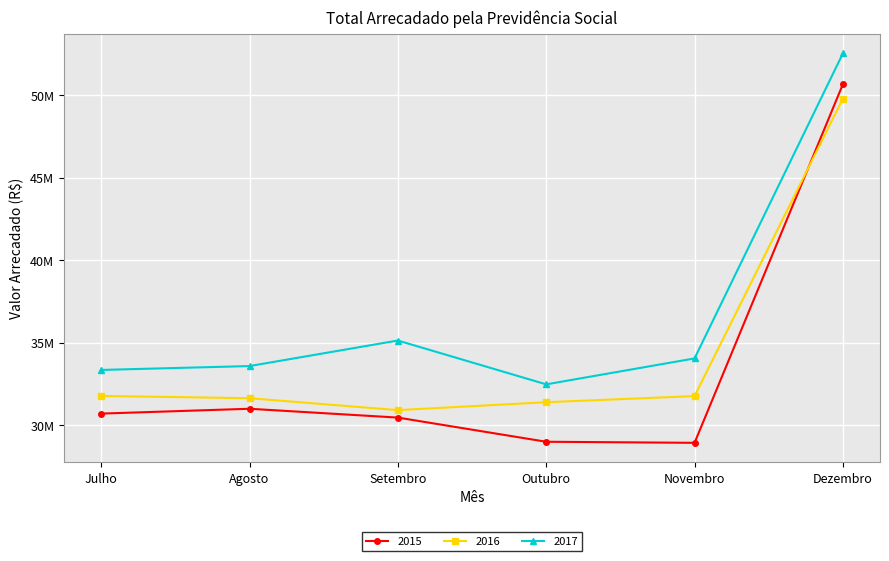

At Outubro, list the series in order from smallest to largest.

2015, 2016, 2017